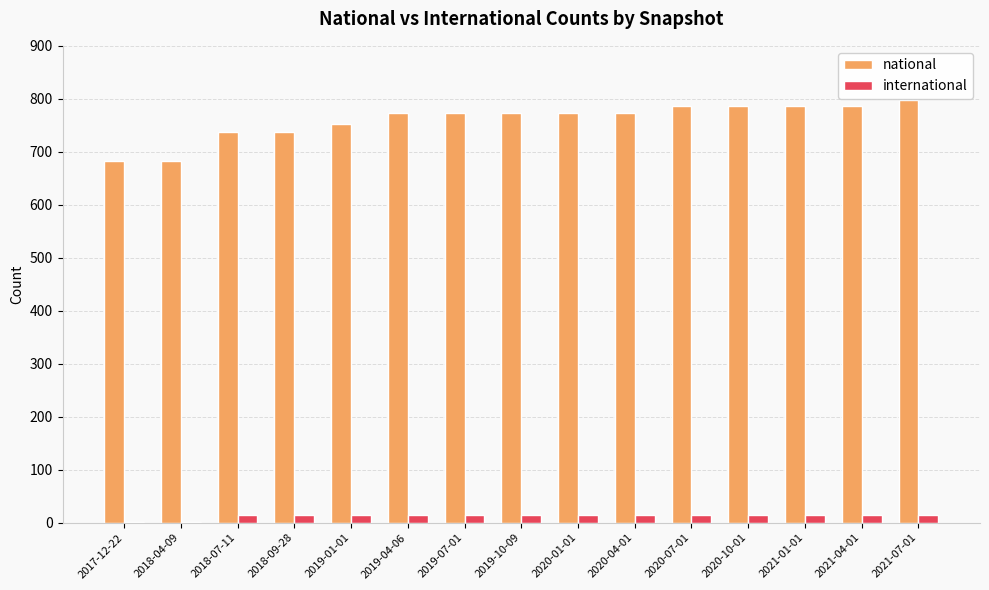

Reading right to left, list all the values displayed in this chart.

national: 2021-07-01=798	2021-04-01=787	2021-01-01=787	2020-10-01=787	2020-07-01=787	2020-04-01=774	2020-01-01=774	2019-10-09=774	2019-07-01=774	2019-04-06=774	2019-01-01=753	2018-09-28=738	2018-07-11=738	2018-04-09=682	2017-12-22=682
international: 2021-07-01=14	2021-04-01=14	2021-01-01=14	2020-10-01=14	2020-07-01=14	2020-04-01=14	2020-01-01=14	2019-10-09=14	2019-07-01=14	2019-04-06=14	2019-01-01=14	2018-09-28=14	2018-07-11=14	2018-04-09=1	2017-12-22=1